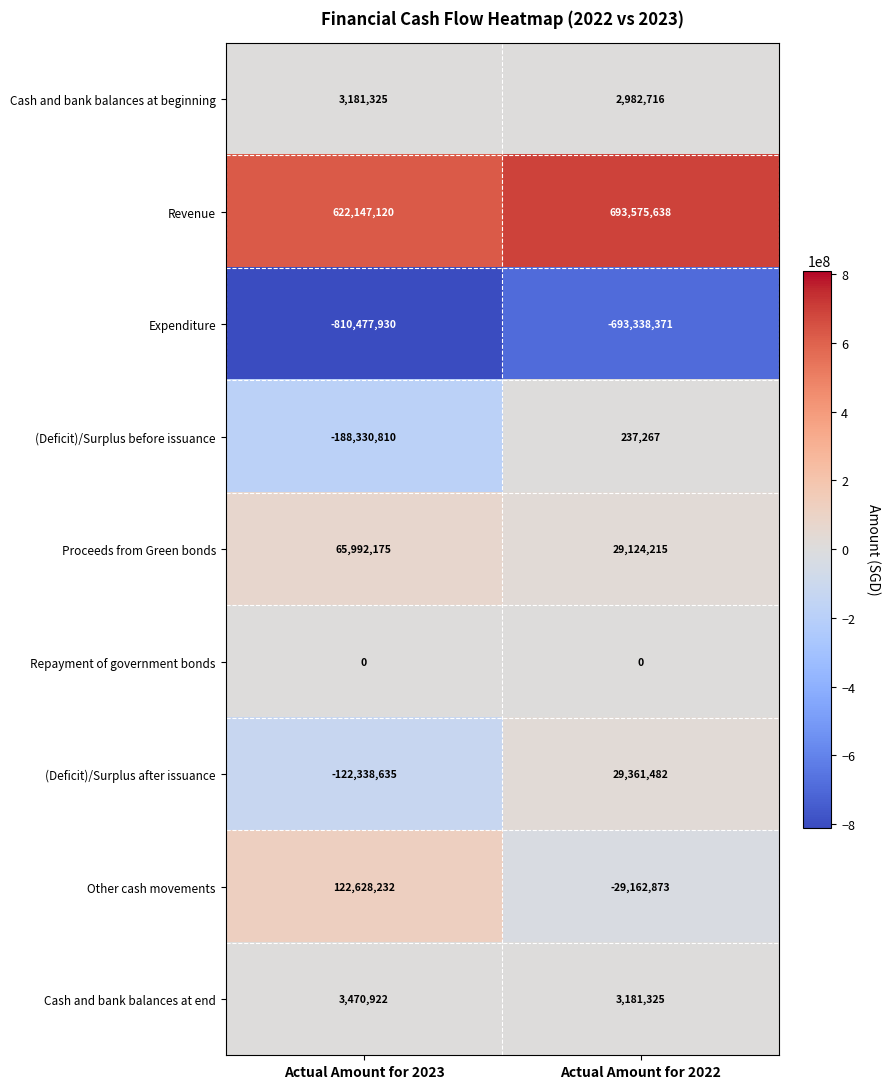

Reading left to right, what are all the values shown in this chart?

Cash and bank balances at beginning: 3181325	2982716
Revenue: 622147120	693575638
Expenditure: -810477930	-693338371
(Deficit)/Surplus before issuance: -188330810	237267
Proceeds from Green bonds: 65992175	29124215
Repayment of government bonds: 0	0
(Deficit)/Surplus after issuance: -122338635	29361482
Other cash movements: 122628232	-29162873
Cash and bank balances at end: 3470922	3181325